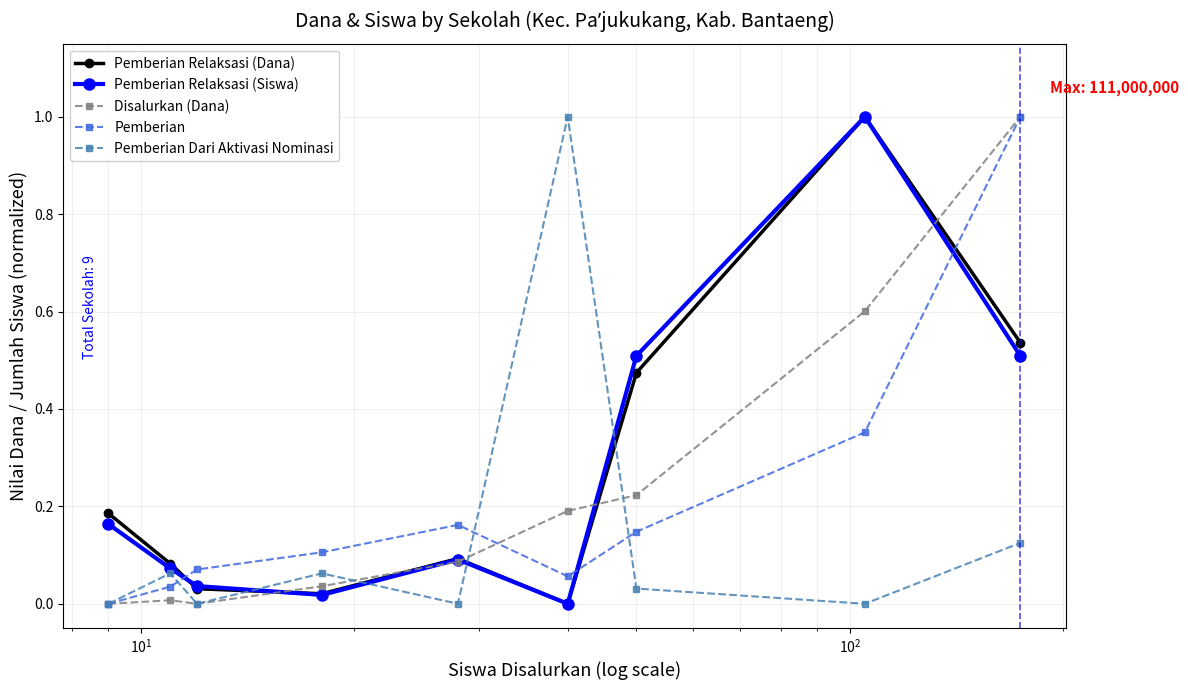

What is the maximum value shown in the chart?

1.0